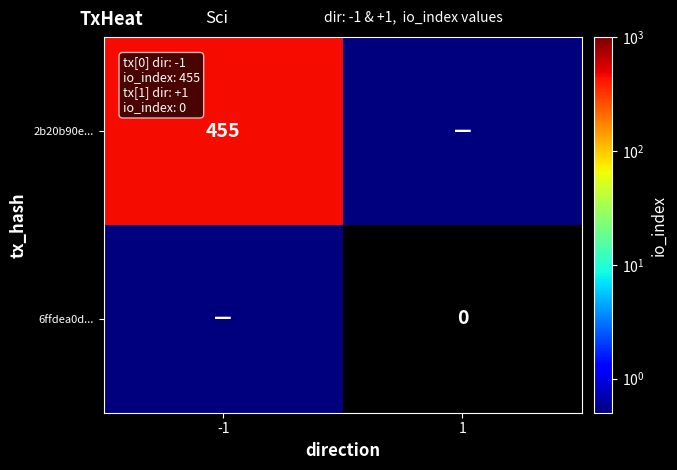

How many distinct data groups are displayed?

2